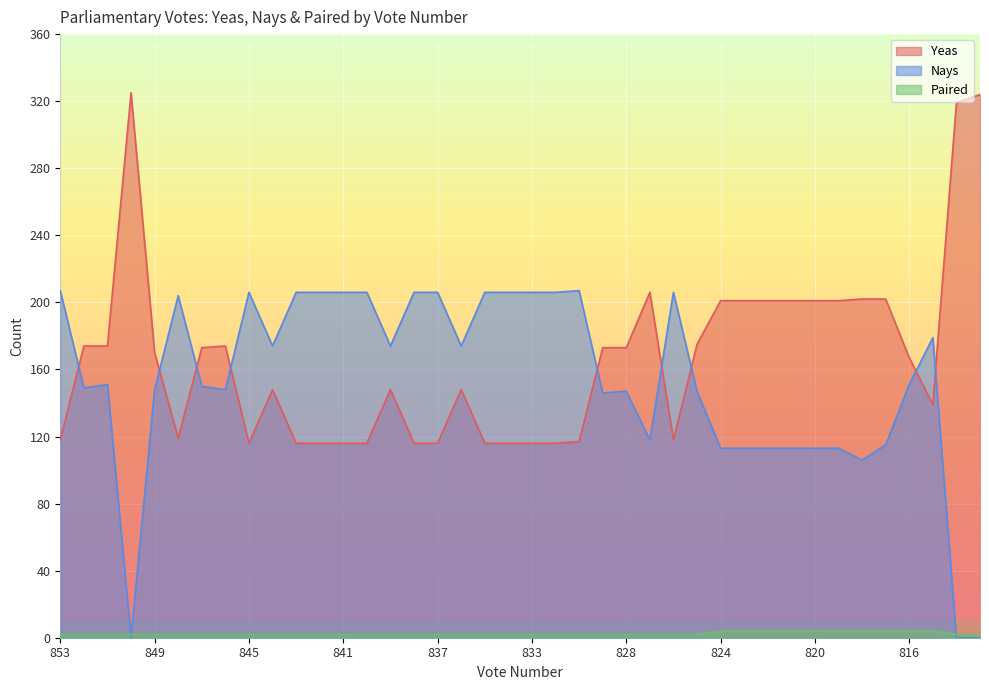

How many categories are shown in the chart?

40